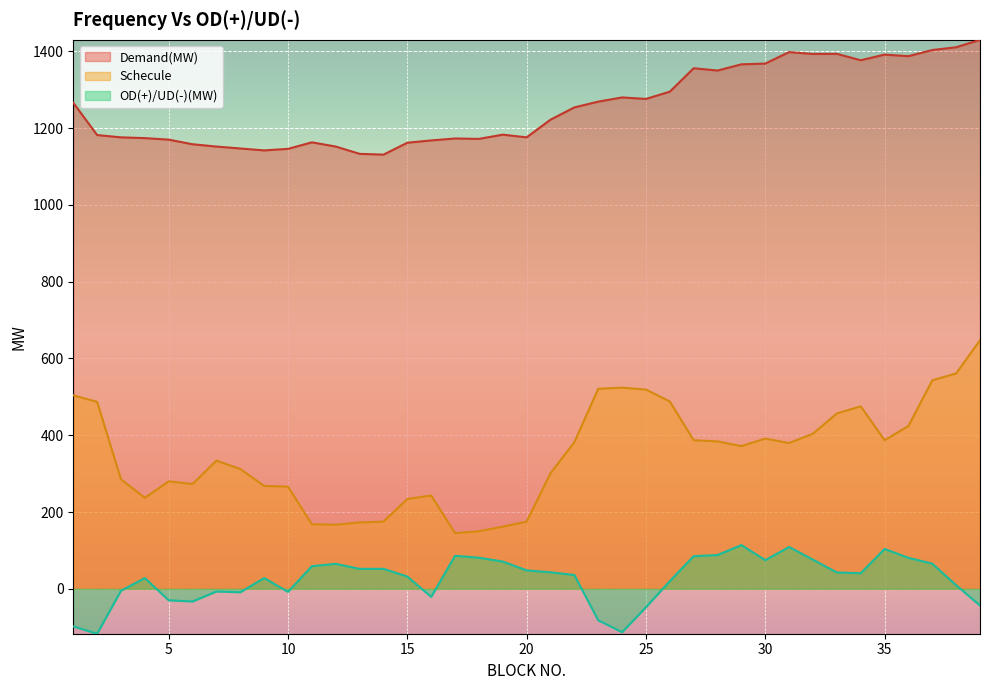

True or false: Demand(MW) and Schecule intersect in this chart.

False